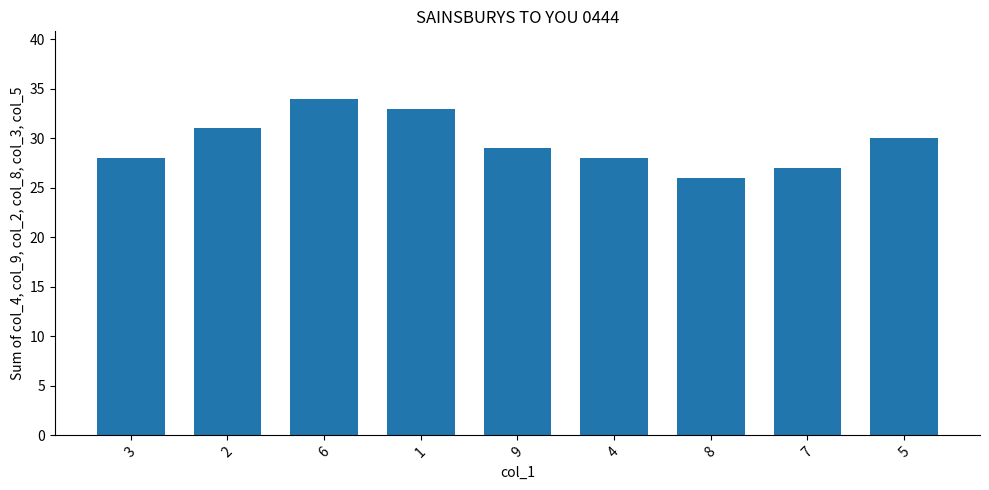

Reading left to right, extract all data points from this chart.

28	31	34	33	29	28	26	27	30